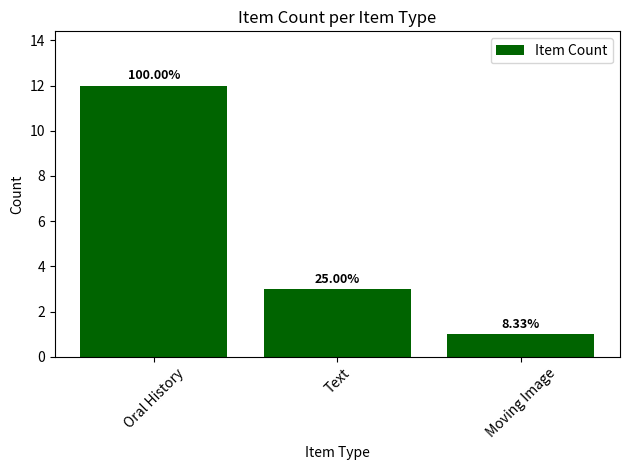

What is the change in value from Oral History to Text?

-9